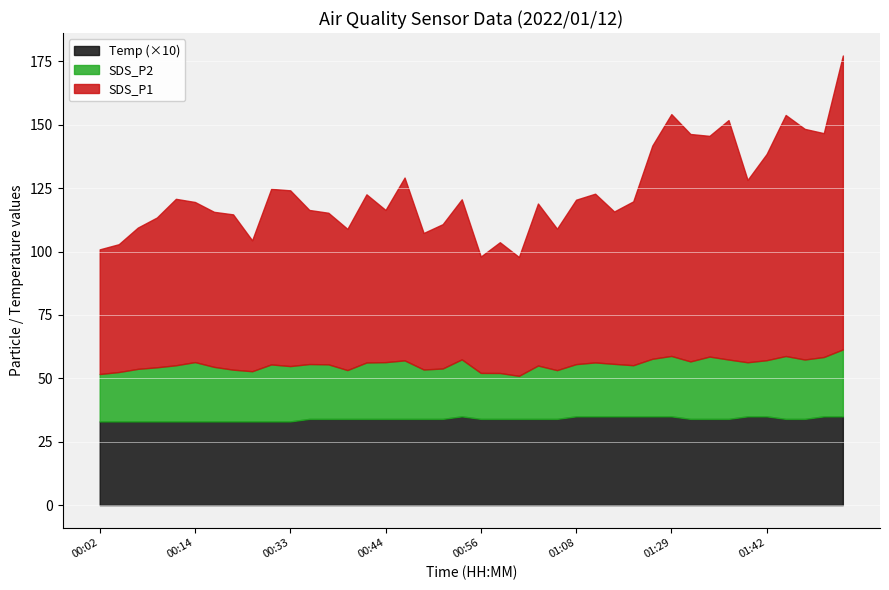

The value of SDS_P2 at 02:00 is 13.7. True or false?

False